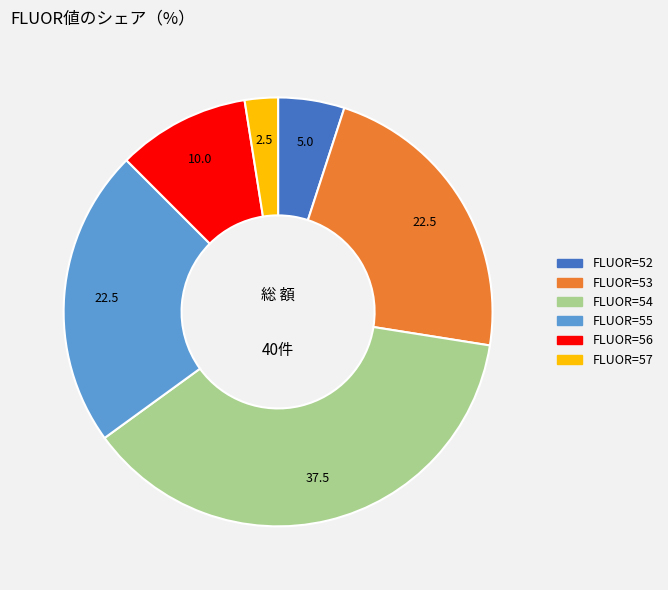

Is there a majority slice in this chart?

No